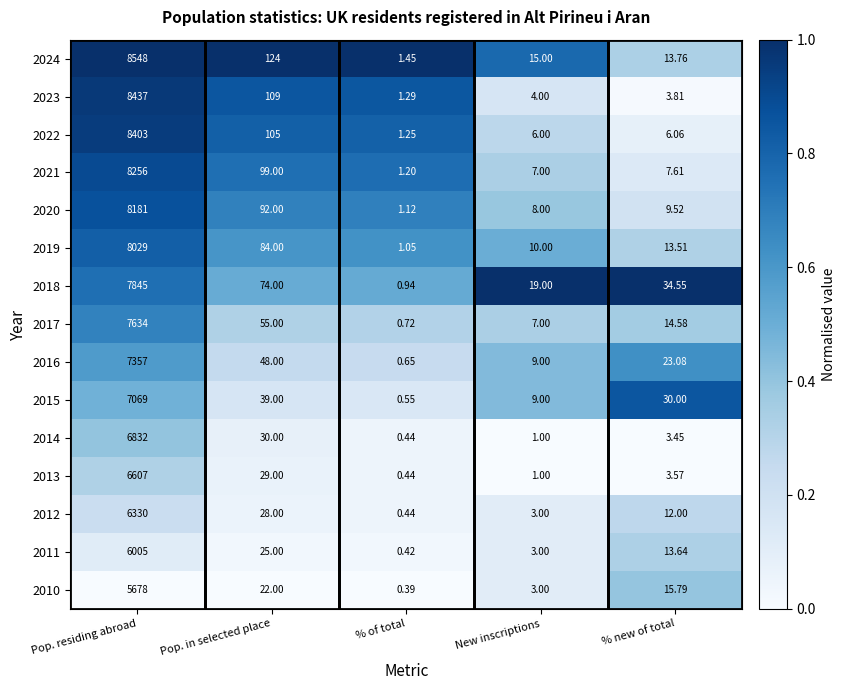

Rank the categories by 2024 value from lowest to highest.

% of total, % new of total, New inscriptions, Pop. in selected place, Pop. residing abroad